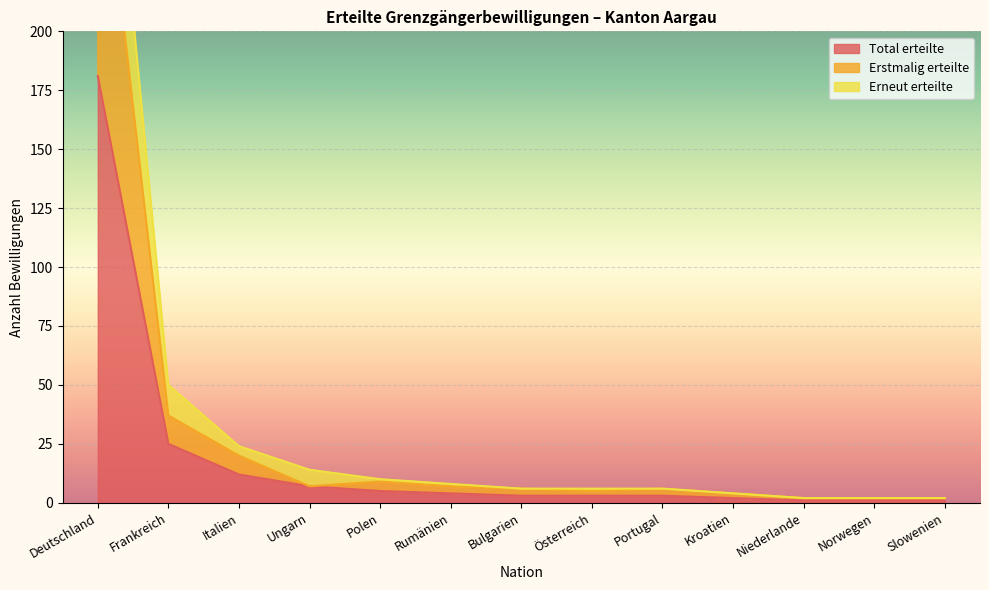

How many distinct data groups are displayed?

3